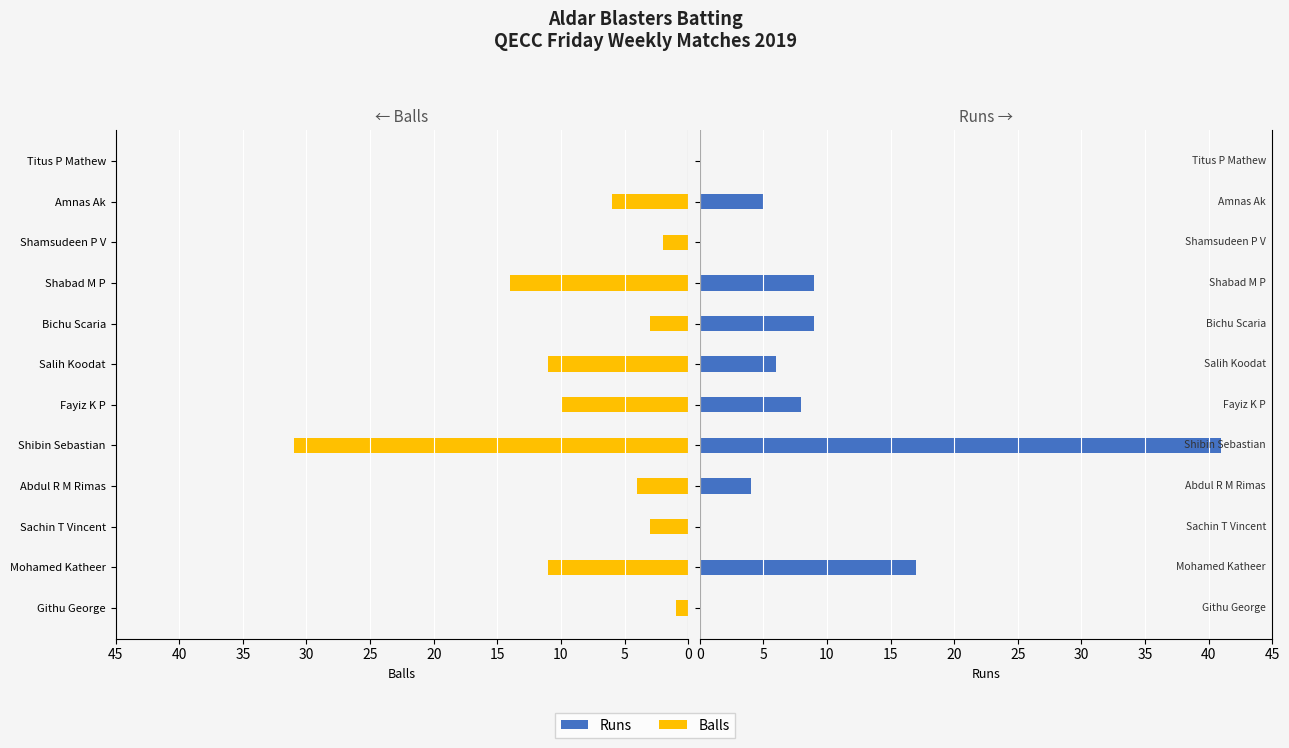

At how many categories does at least one series exceed 16?

2